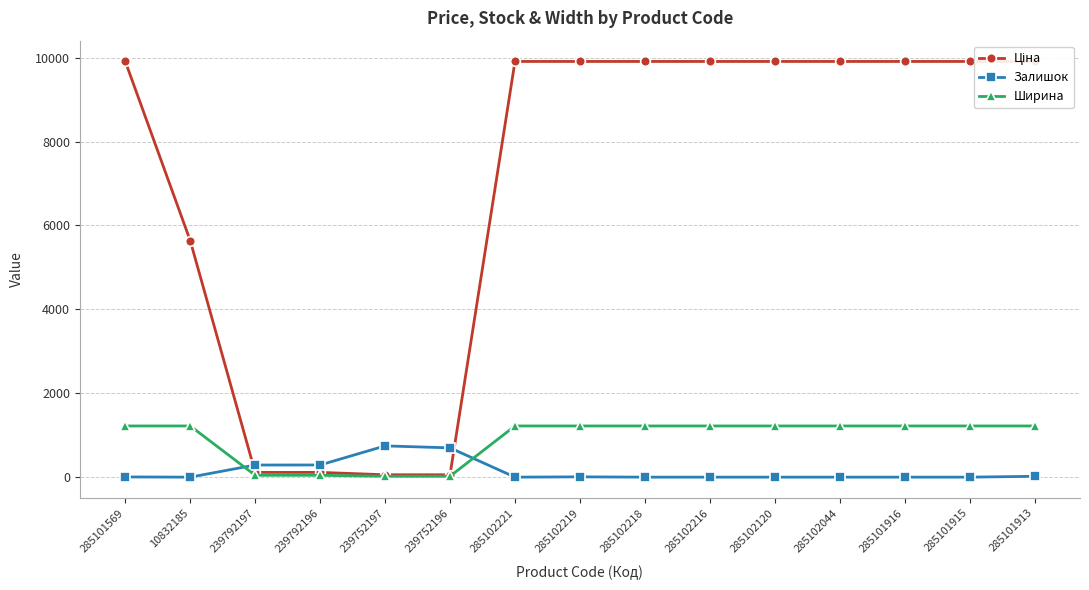

Rank the categories by Залишок value from highest to lowest.

239752197, 239752196, 239792196, 239792197, 285101913, 285102219, 285101569, 10832185, 285102221, 285102218, 285102216, 285102120, 285102044, 285101916, 285101915